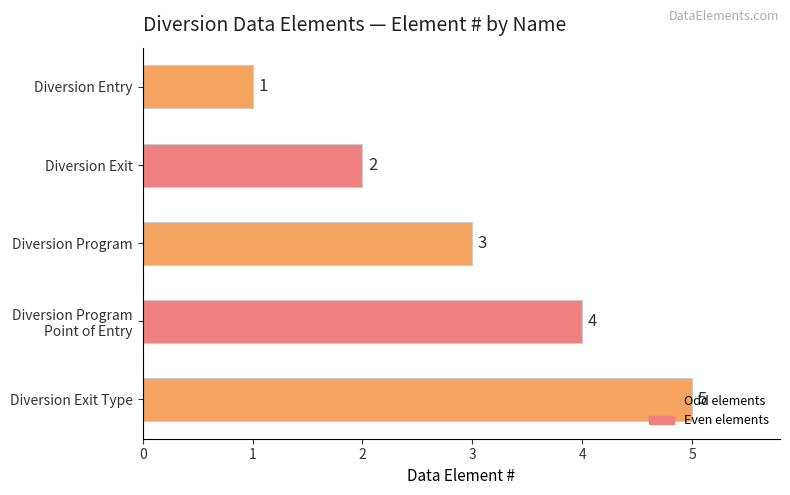

List the labels in order of value, smallest first.

Diversion Entry, Diversion Exit, Diversion Program, Diversion Program
Point of Entry, Diversion Exit Type